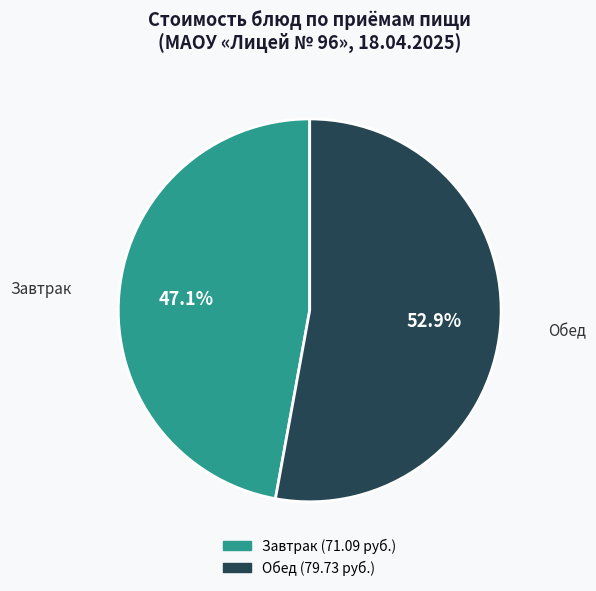

How many segments does this pie chart have?

2